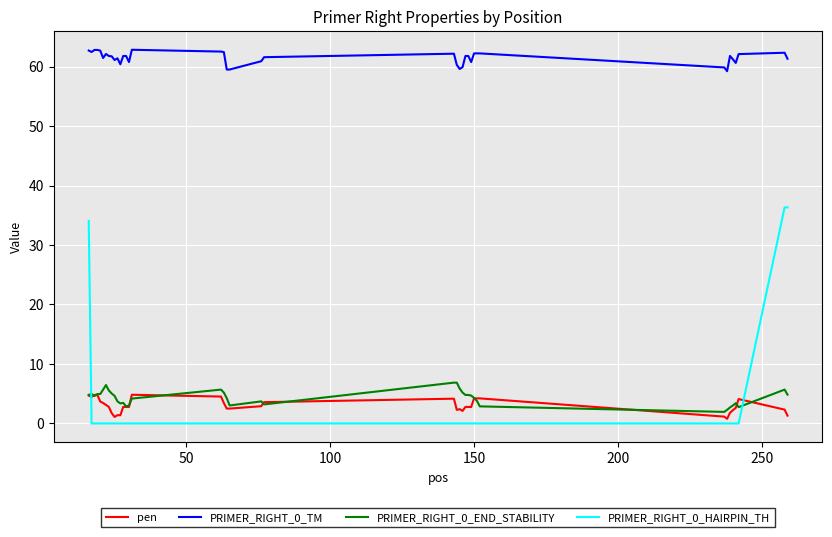

After their last crossing, which series has the higher values: PRIMER_RIGHT_0_HAIRPIN_TH or pen?

PRIMER_RIGHT_0_HAIRPIN_TH